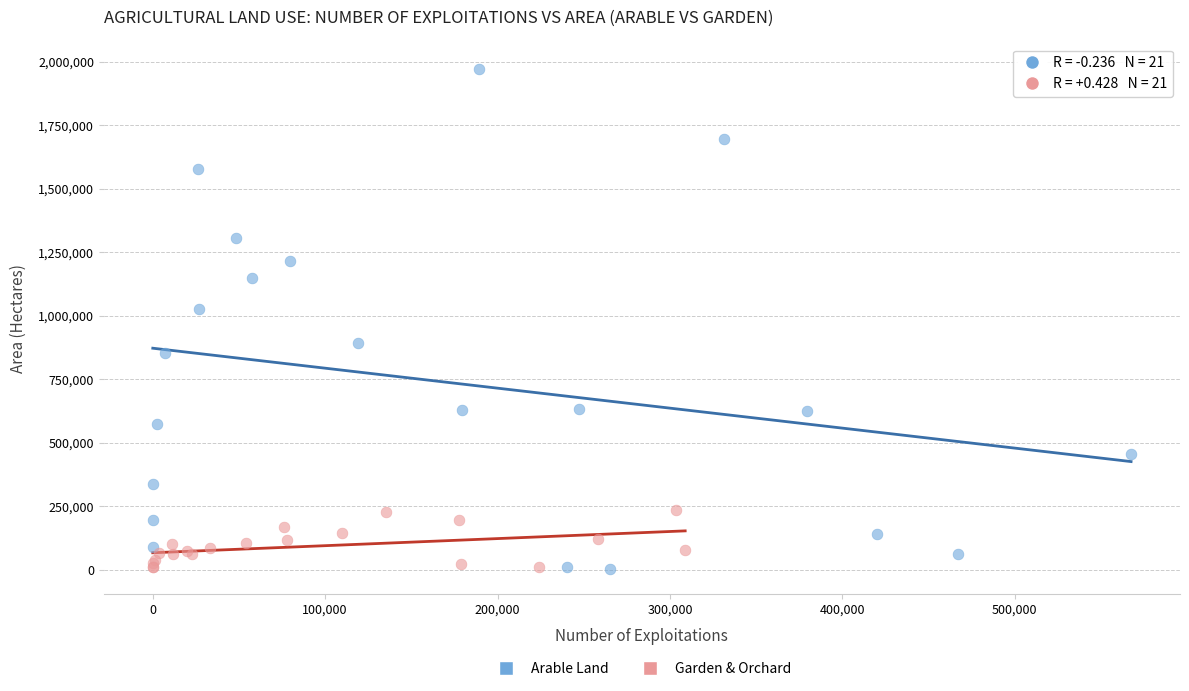

Which series reaches the maximum Y coordinate?

Arable Land